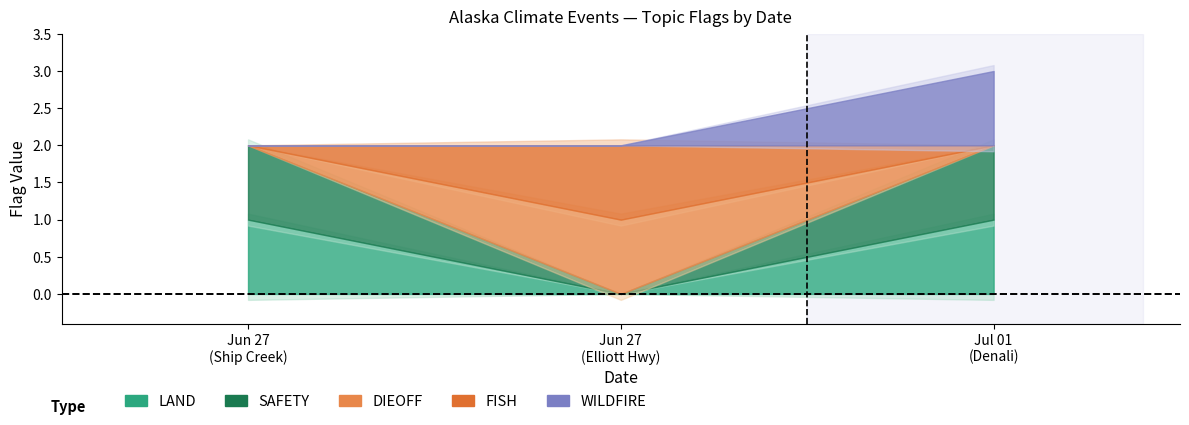

Which category has the highest value in the LAND series?

2024-06-27_Ship